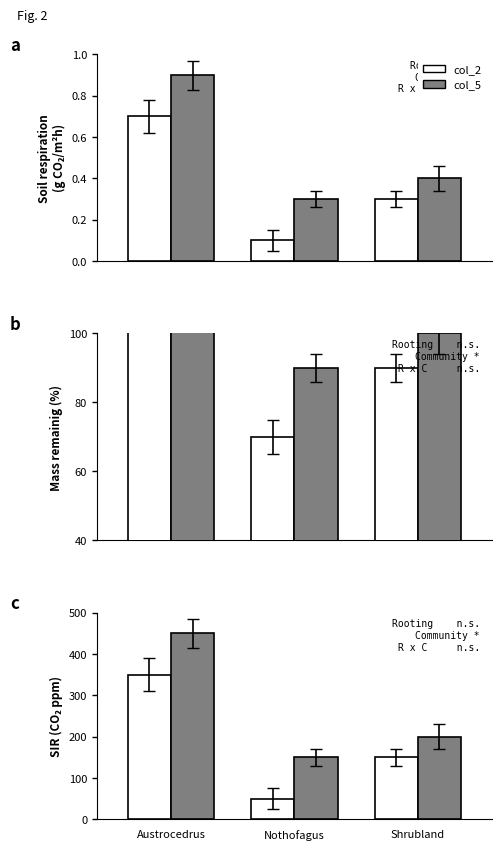

How many col_2 values are between 50 and 350?

3